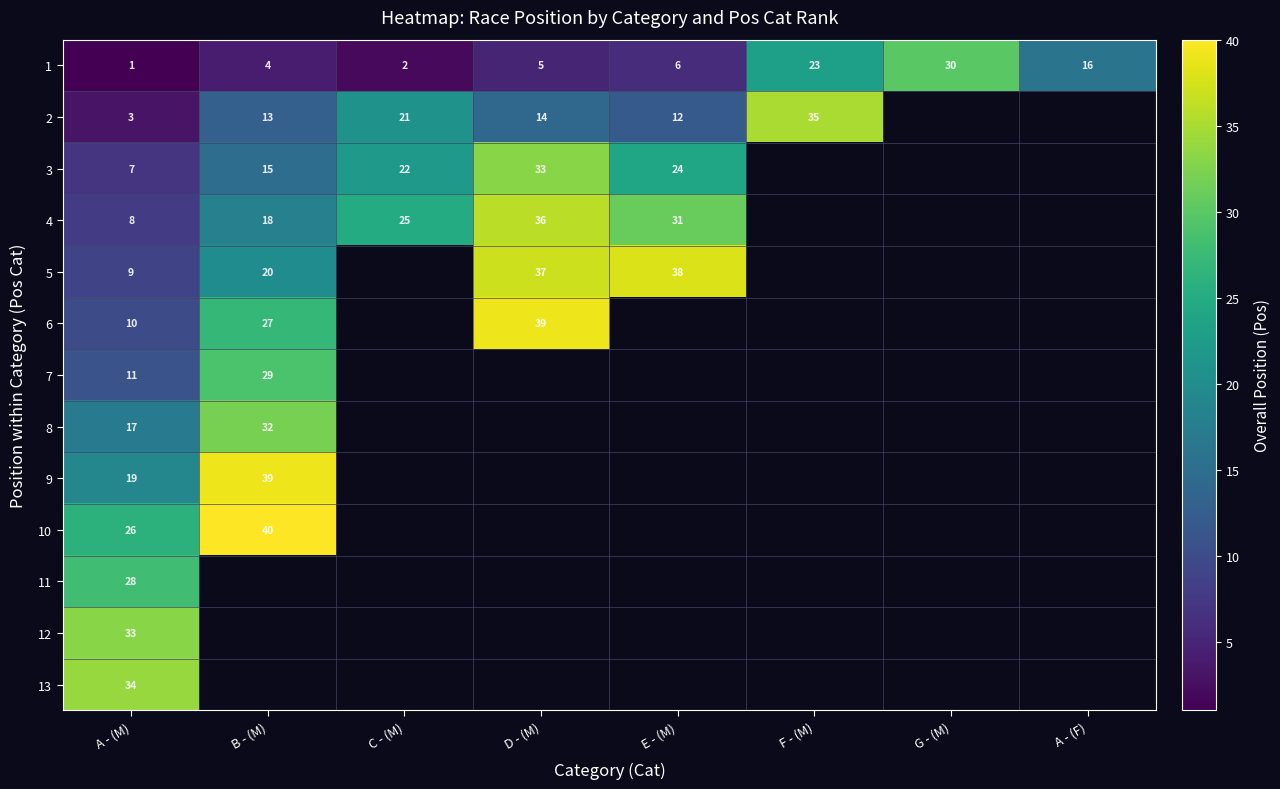

What is the greatest value displayed?

40.0